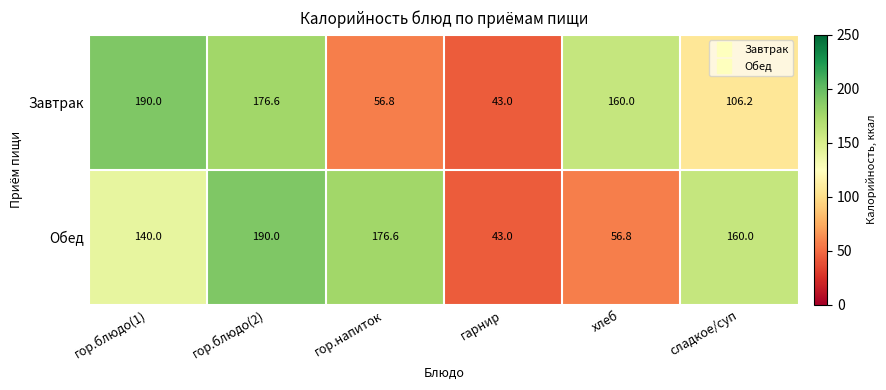

At which category is the sum across all series the highest?

гор.блюдо(2)